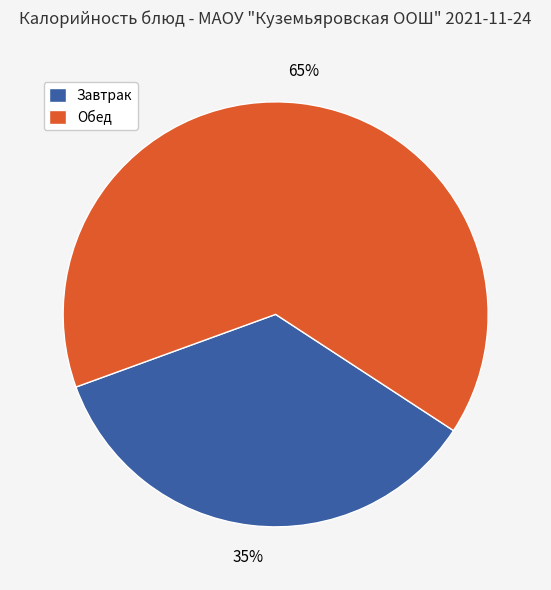

To the nearest percent, what is the average slice percentage?

50%